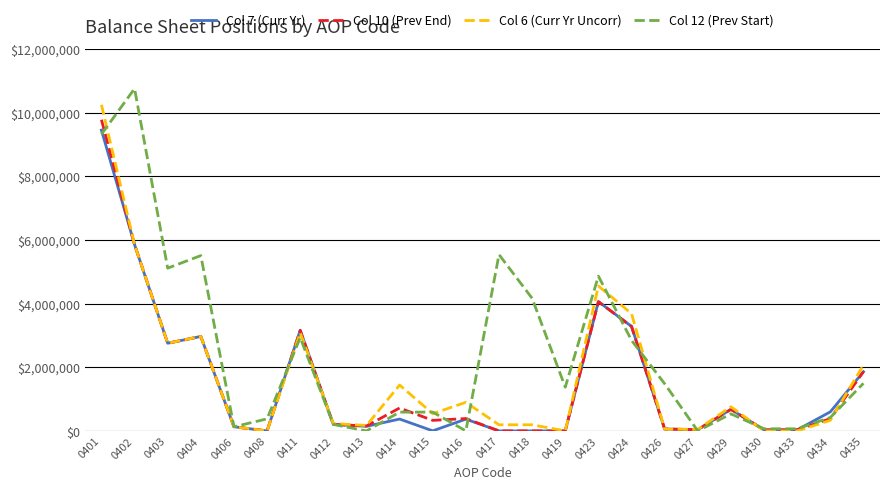

Where does the Col 6 (Curr Yr Uncorr) series first go above 542962?

0401